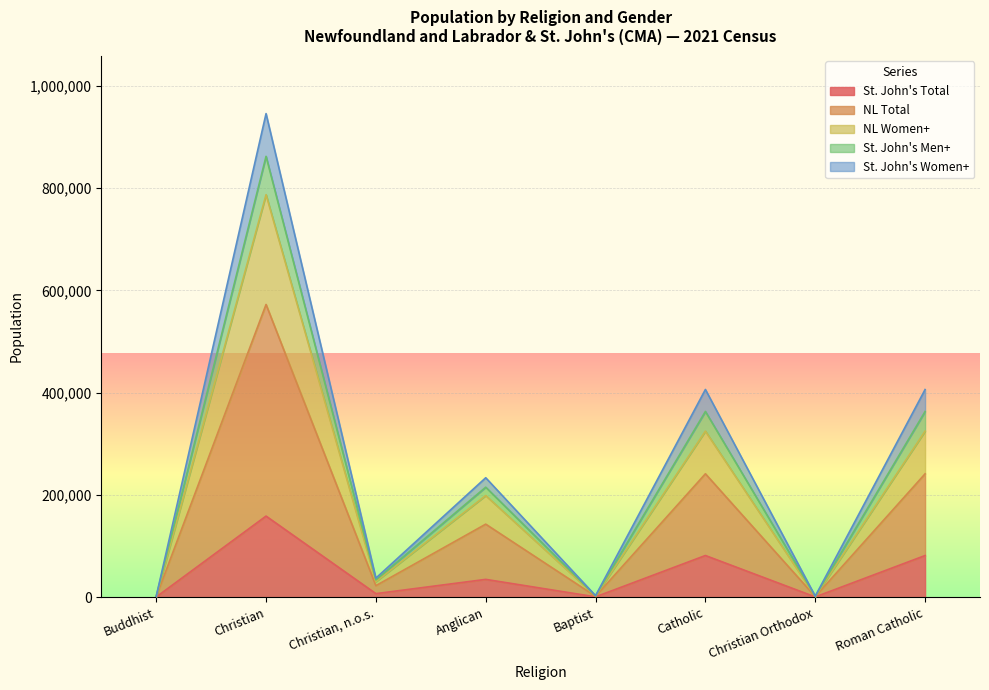

At which label does St. John's Total reach its peak?

Christian